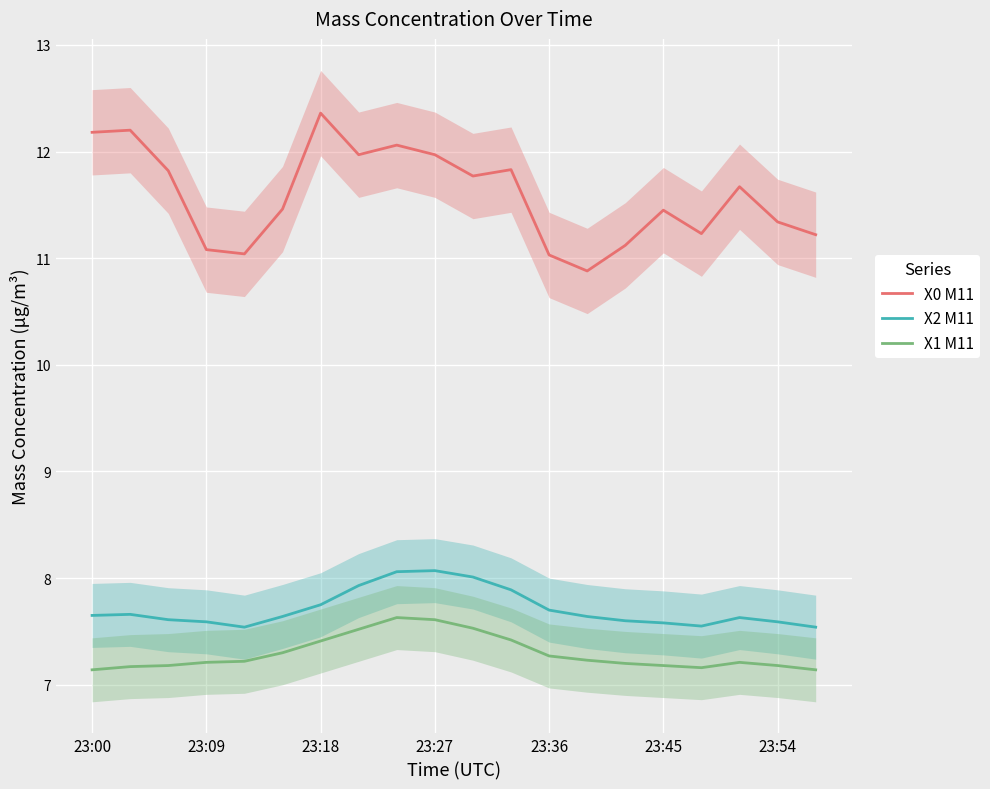

True or false: X1 M11 and X2 M11 intersect in this chart.

False